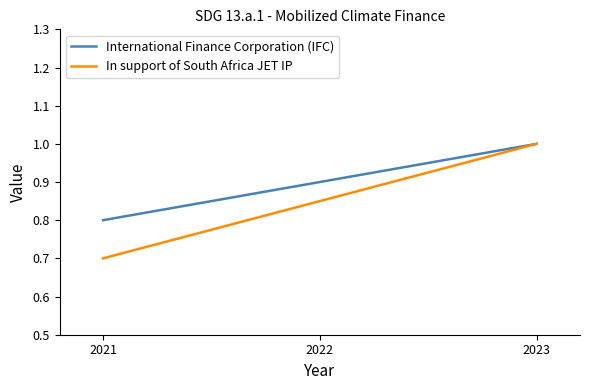

At how many categories does at least one series exceed 0?

3